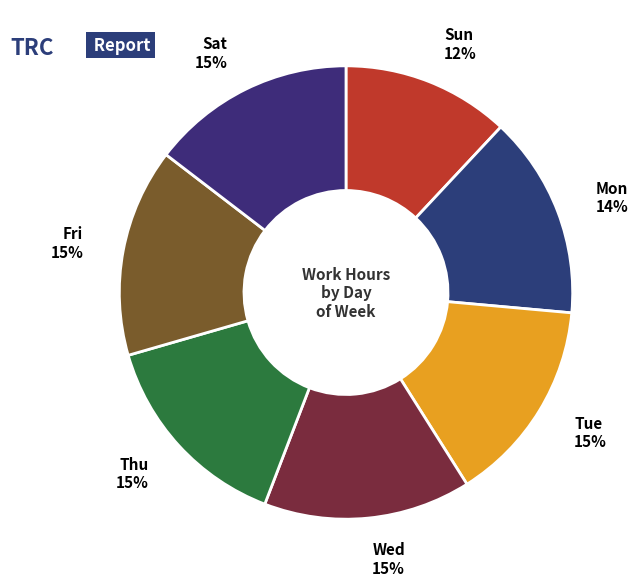

How many segments does this pie chart have?

7